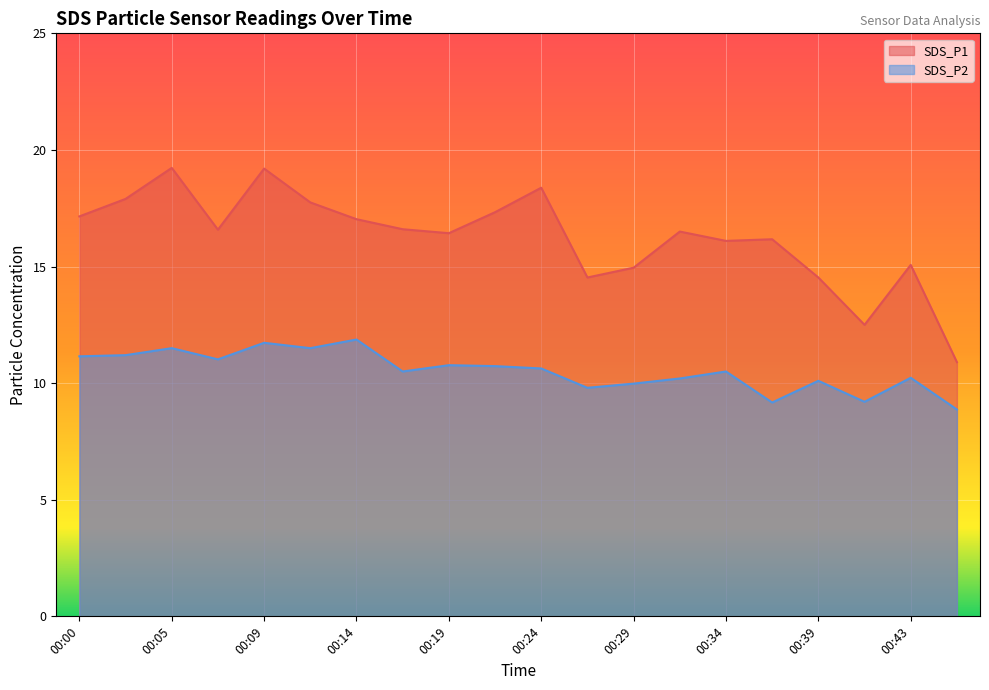

The value of SDS_P2 at 00:19 is 10.8. True or false?

True